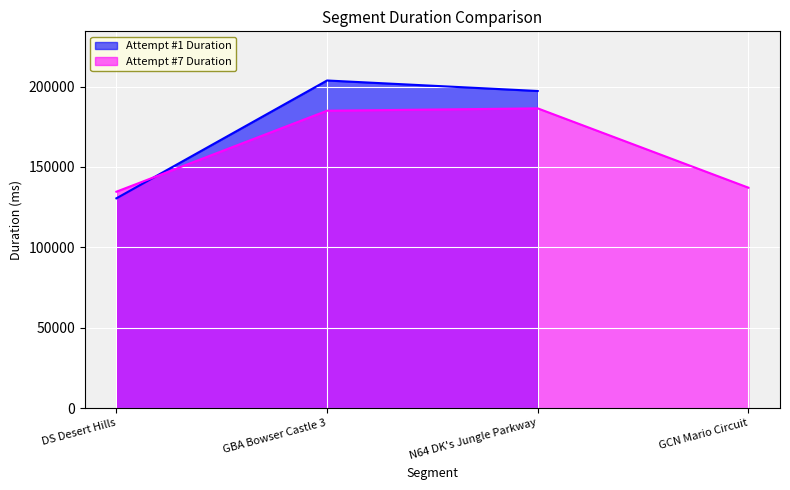

What is the highest value of the Attempt #7 Duration series?

186425